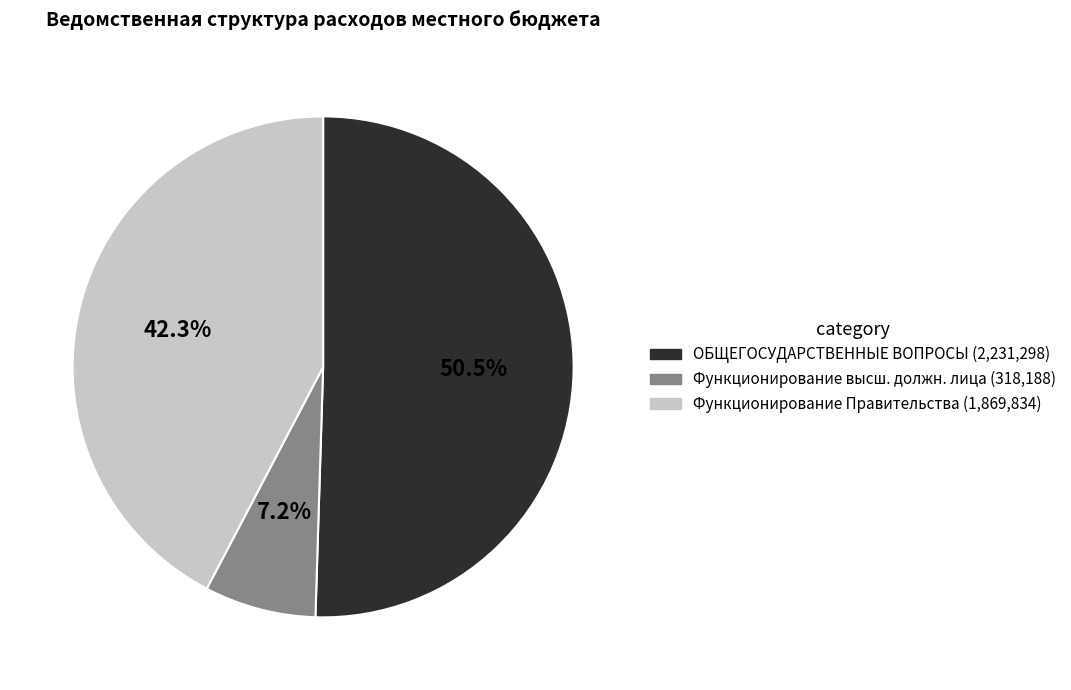

Does any single category account for the majority?

Yes